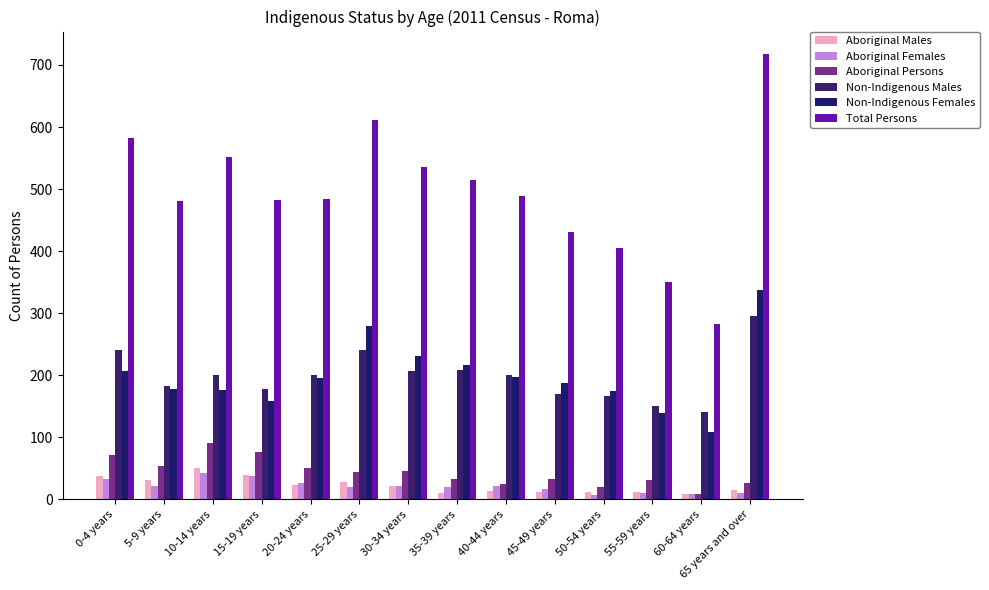

True or false: Non-Indigenous Males has a value of 258 at 5-9 years.

False